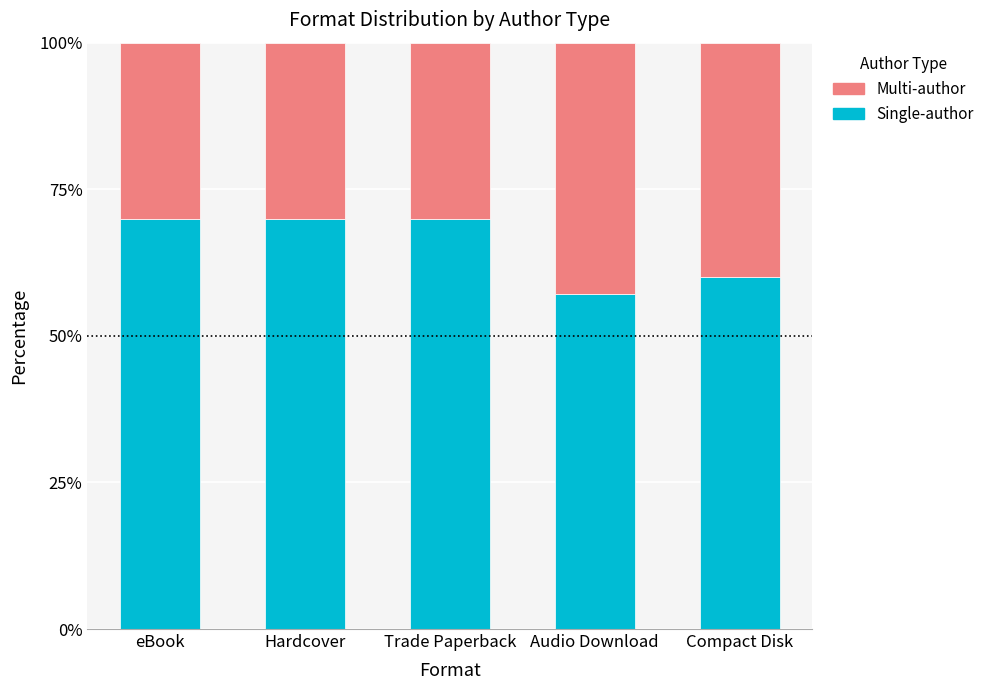

What is the total value across all series at eBook?

100.0